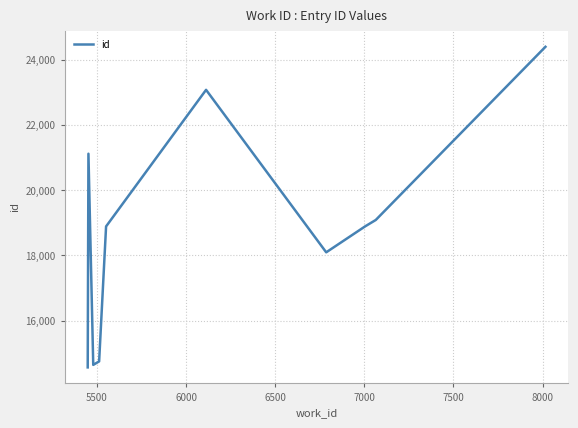

What is the difference between the maximum and minimum values?

9832